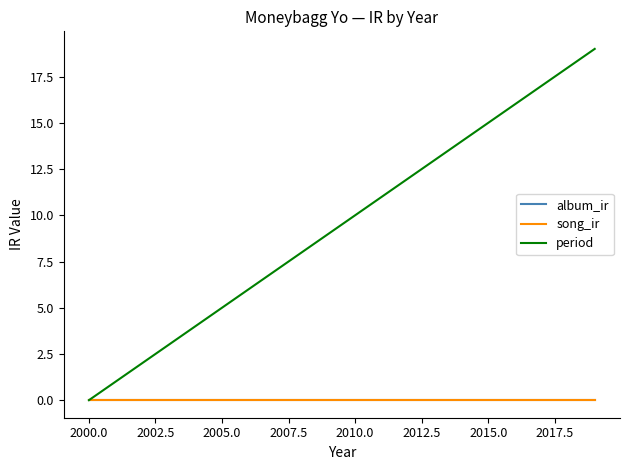

True or false: period and song_ir cross at least once.

False